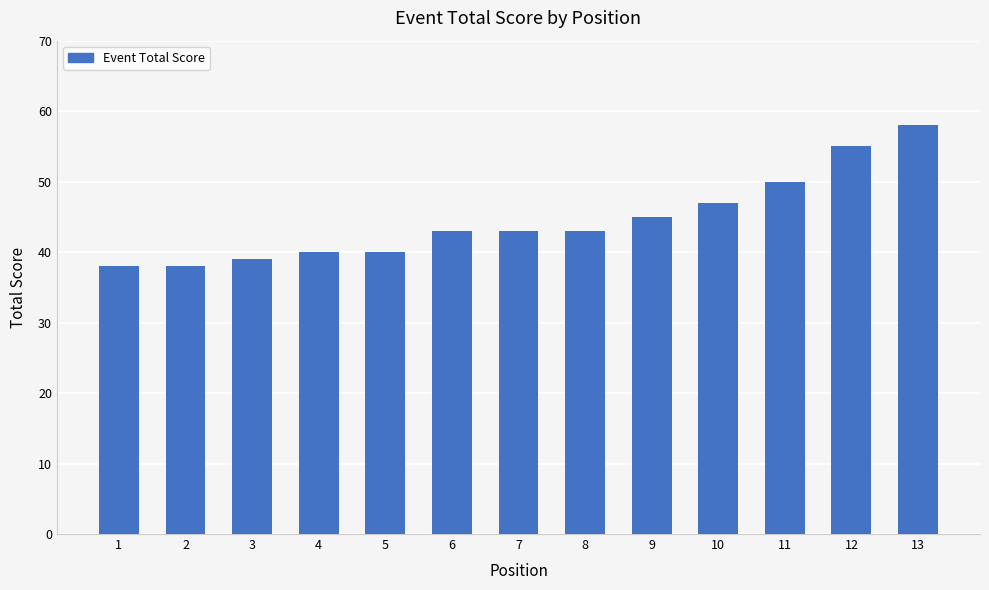

Is it true that the value at 13 is 13?

False